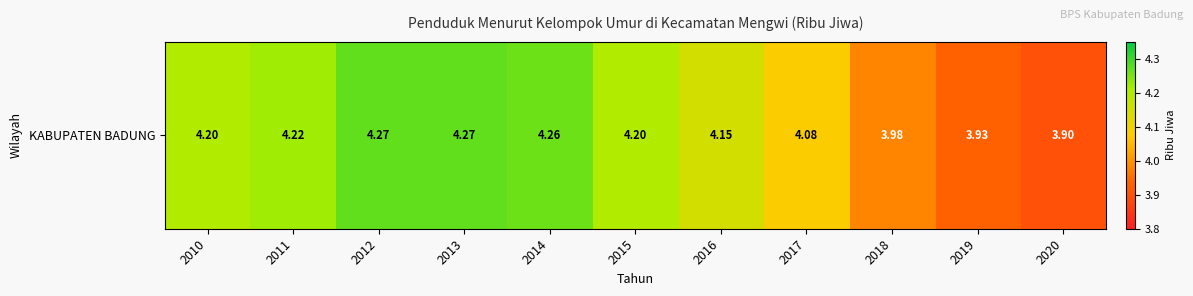

Rank the categories by value from lowest to highest.

2020, 2019, 2018, 2017, 2016, 2010, 2015, 2011, 2014, 2012, 2013